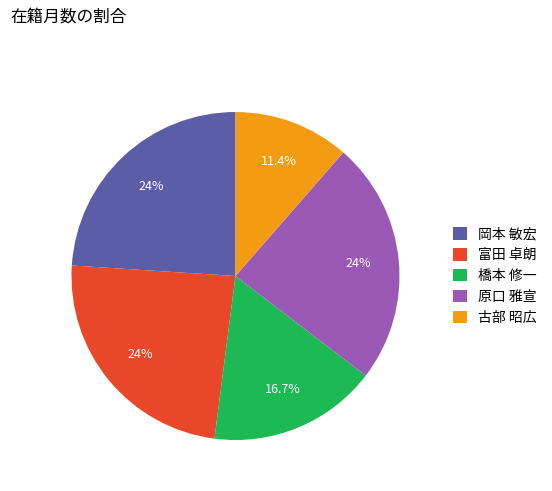

Between 岡本 敏宏 and 古部 昭広, which is larger?

岡本 敏宏